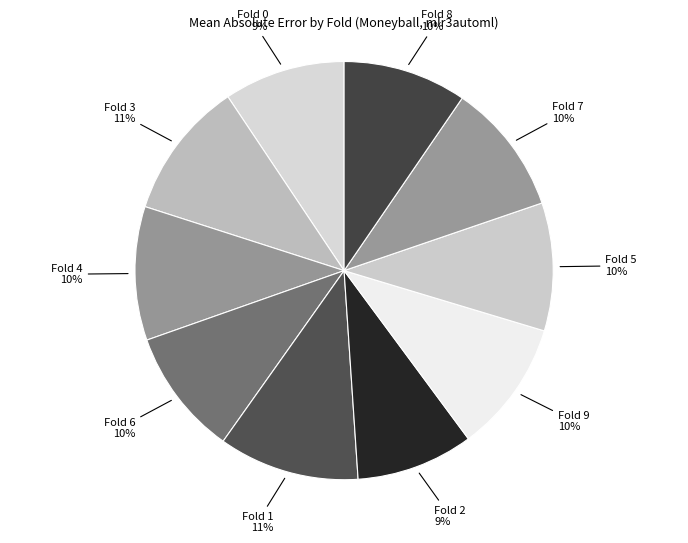

Does any single category account for the majority?

No